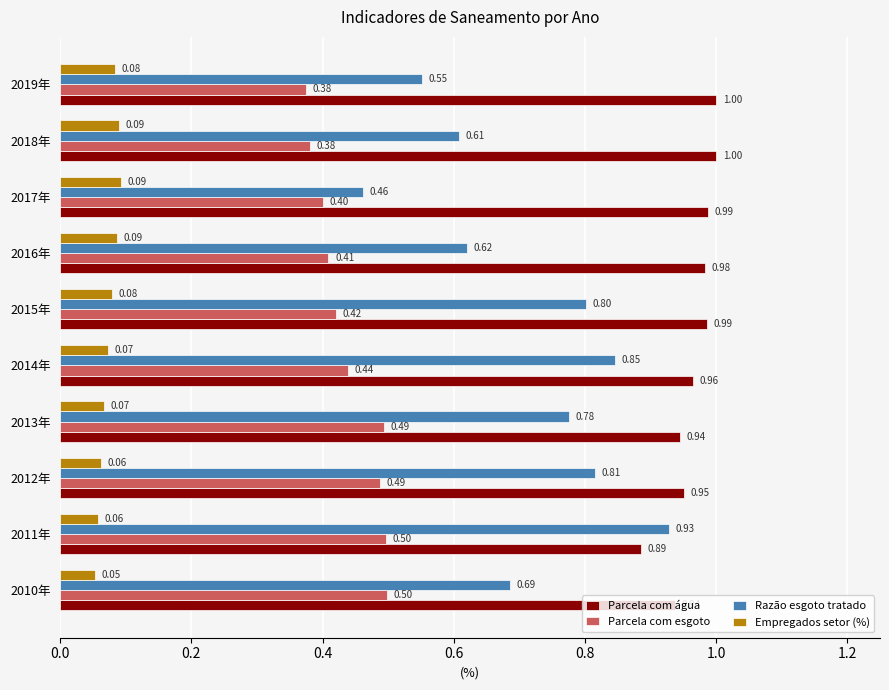

Which series has the largest range (max minus min)?

Razão esgoto tratado